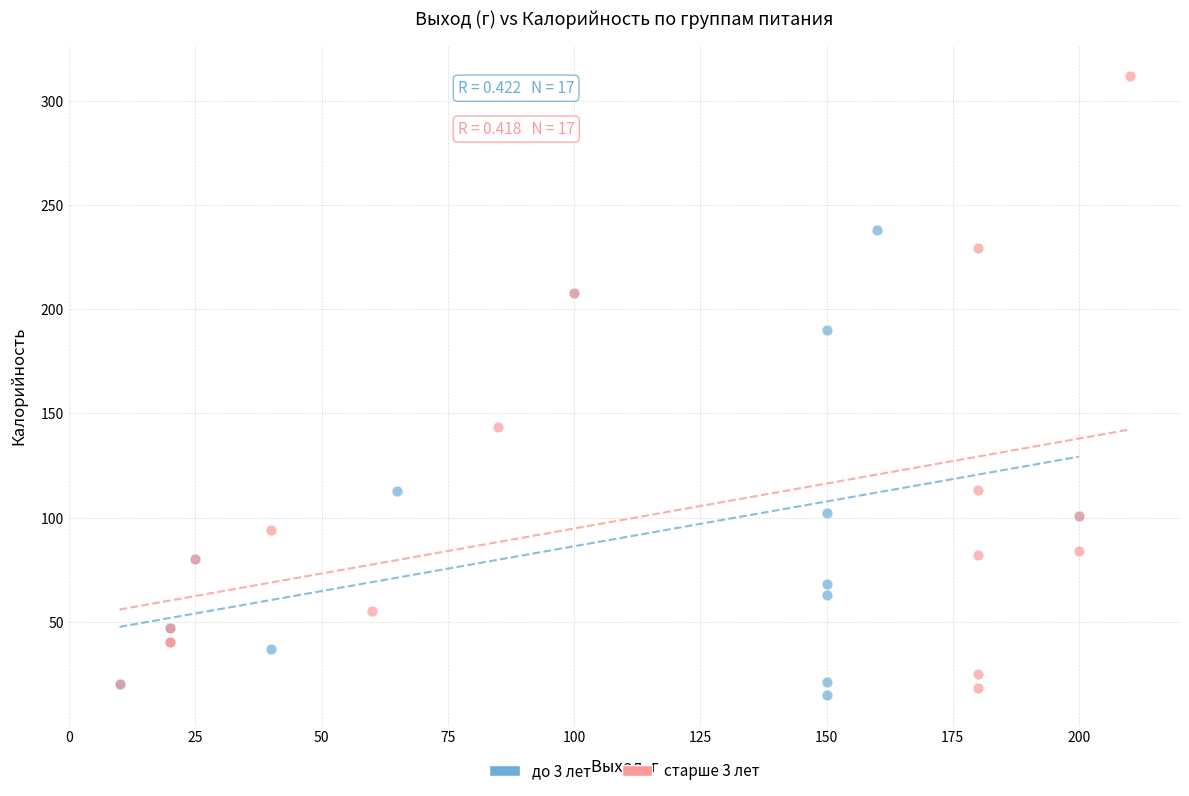

Which series has the largest Y range (max minus min)?

старше 3 лет